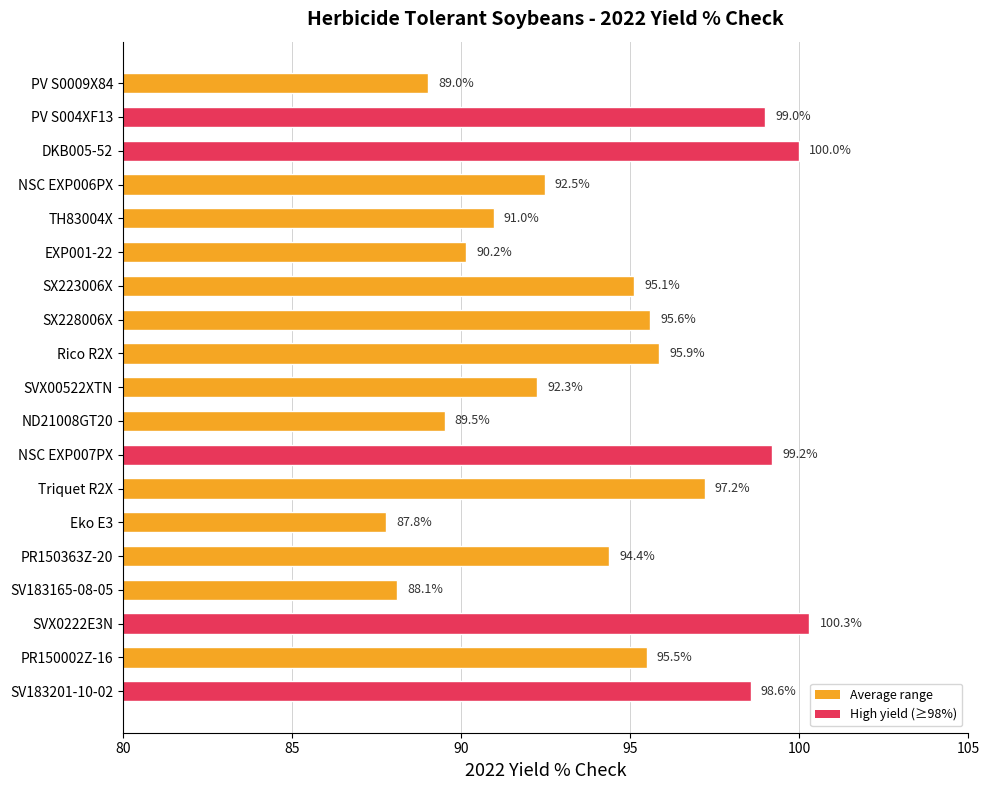

Rank the categories by value from highest to lowest.

SVX0222E3N, DKB005-52, NSC EXP007PX, PV S004XF13, SV183201-10-02, Triquet R2X, Rico R2X, SX228006X, PR150002Z-16, SX223006X, PR150363Z-20, NSC EXP006PX, SVX00522XTN, TH83004X, EXP001-22, ND21008GT20, PV S0009X84, SV183165-08-05, Eko E3